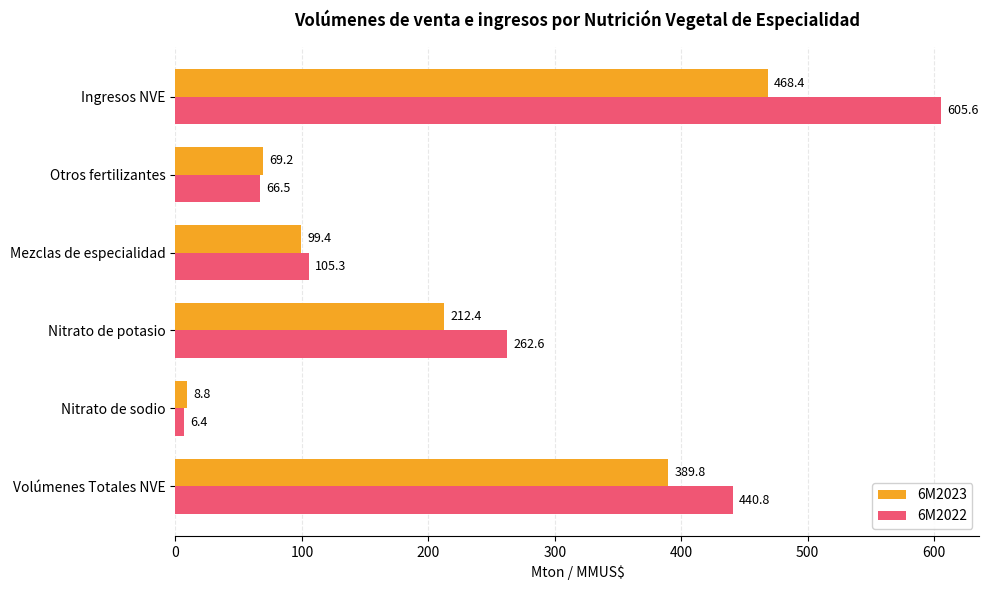

What value does the 6M2023 series have at Mezclas de especialidad?

99.4